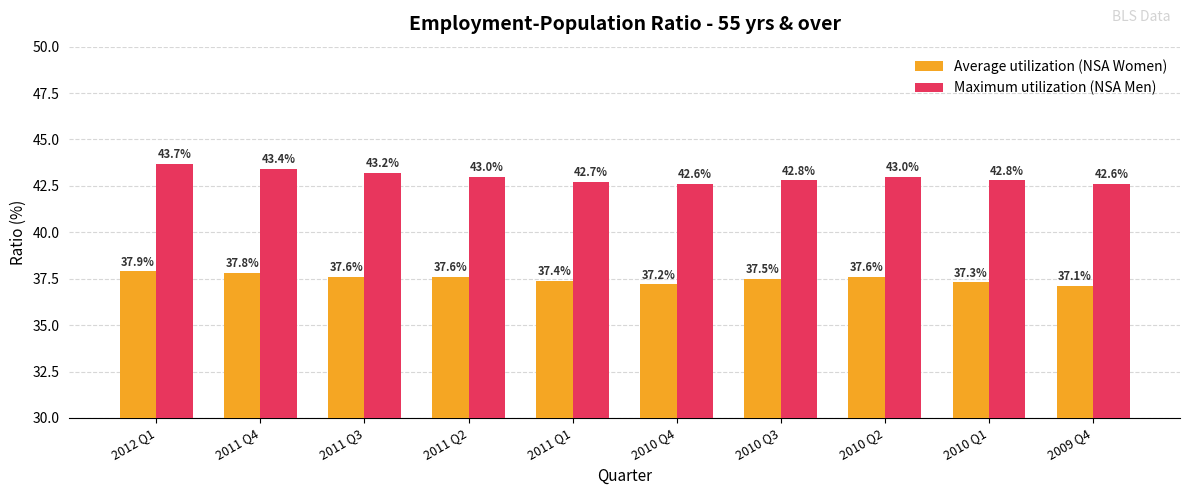

Does the chart contain any negative values?

No